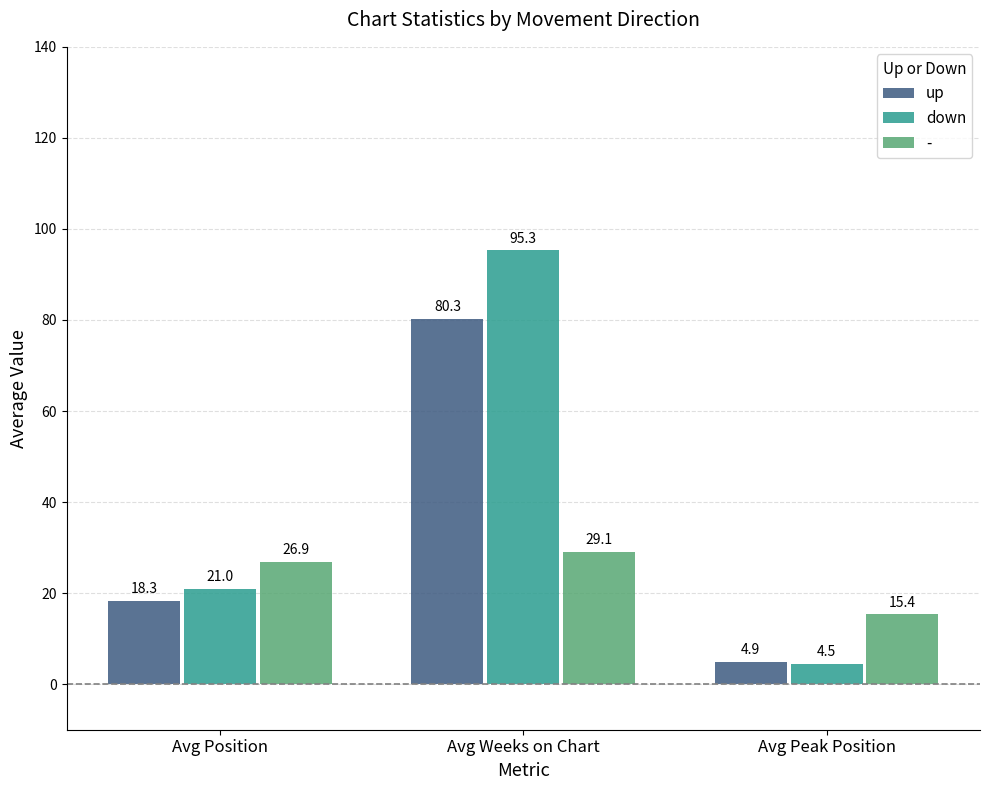

Reading left to right, list all the values displayed in this chart.

up: Avg Position=18.3	Avg Weeks on Chart=80.3	Avg Peak Position=4.9
down: Avg Position=21.0	Avg Weeks on Chart=95.3	Avg Peak Position=4.5
-: Avg Position=26.9	Avg Weeks on Chart=29.1	Avg Peak Position=15.4